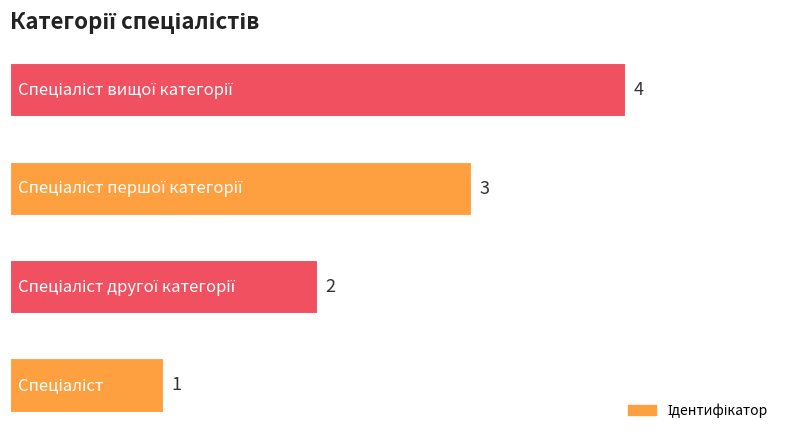

What is the maximum value shown in the chart?

4